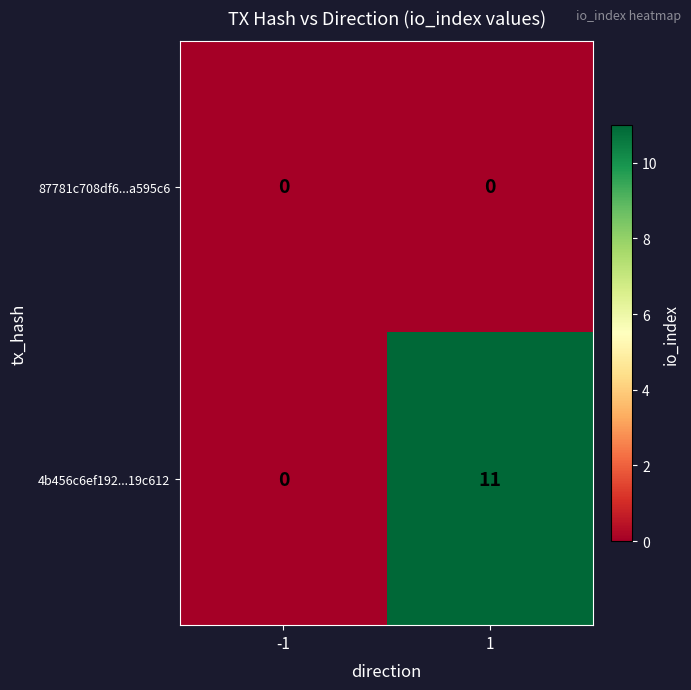

Rank the series by their average value, from highest to lowest.

4b456c6ef192...19c612, 87781c708df6...a595c6